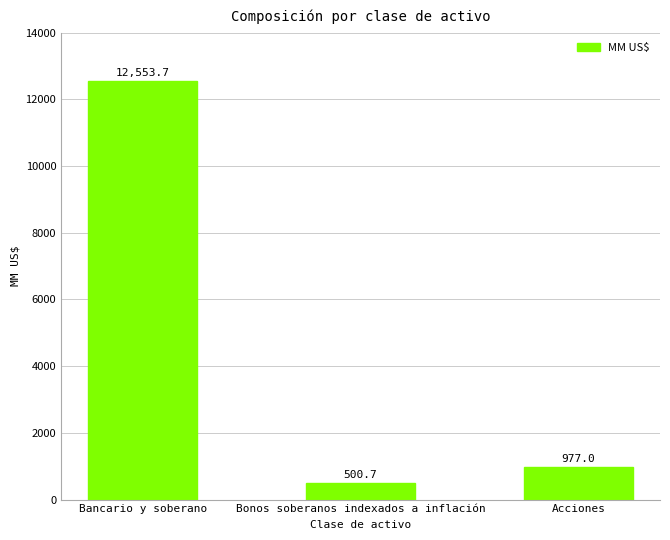

Rank the categories by value from lowest to highest.

Bonos soberanos indexados a inflación, Acciones, Bancario y soberano